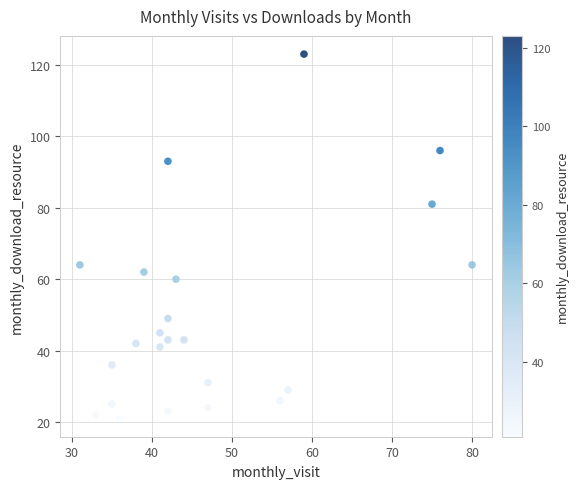

What is the range of X values (max minus min)?

49